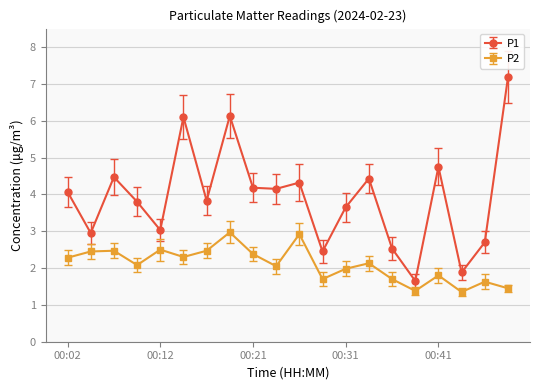

True or false: P1 and P2 intersect in this chart.

False